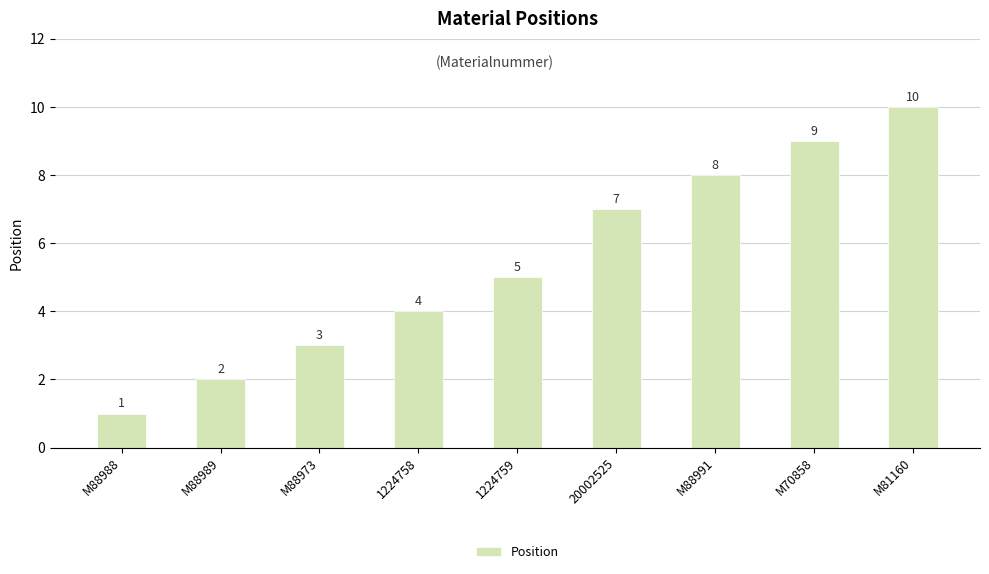

What is the maximum value shown in the chart?

10